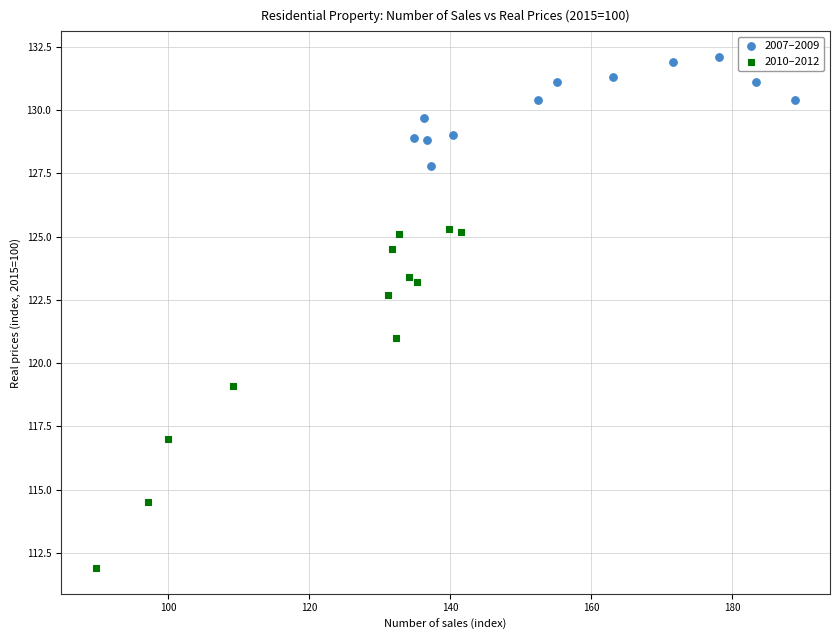

Which series has the largest Y range (max minus min)?

2010–2012